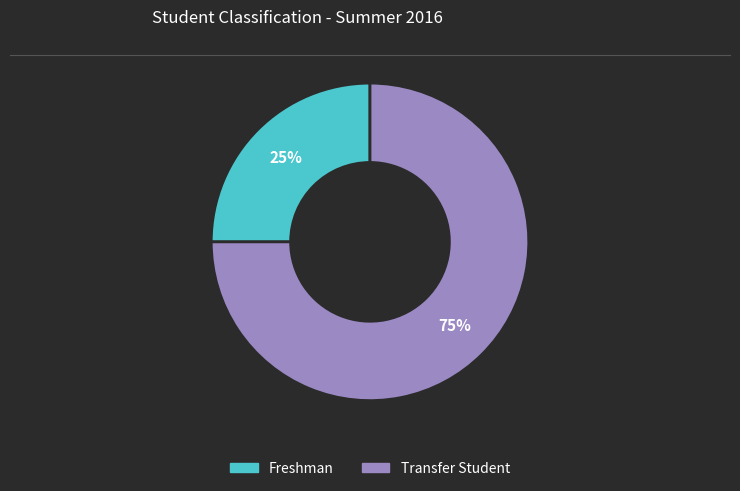

Which slice is the largest?

Transfer Student